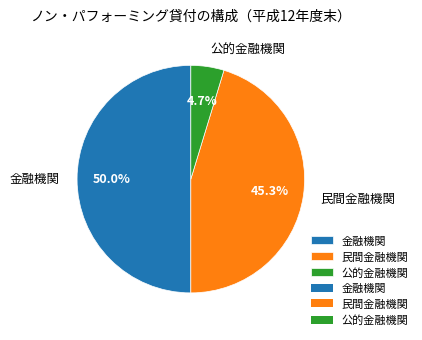

What is the total percentage of 民間金融機関 and 公的金融機関?

50.0%